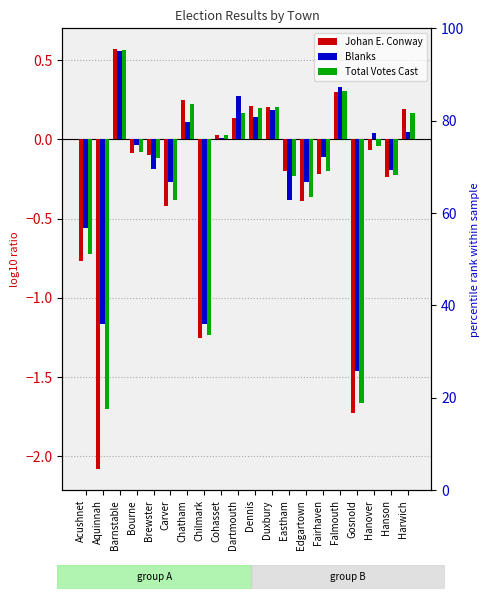

At which category does the chart reach its minimum across all series?

Aquinnah